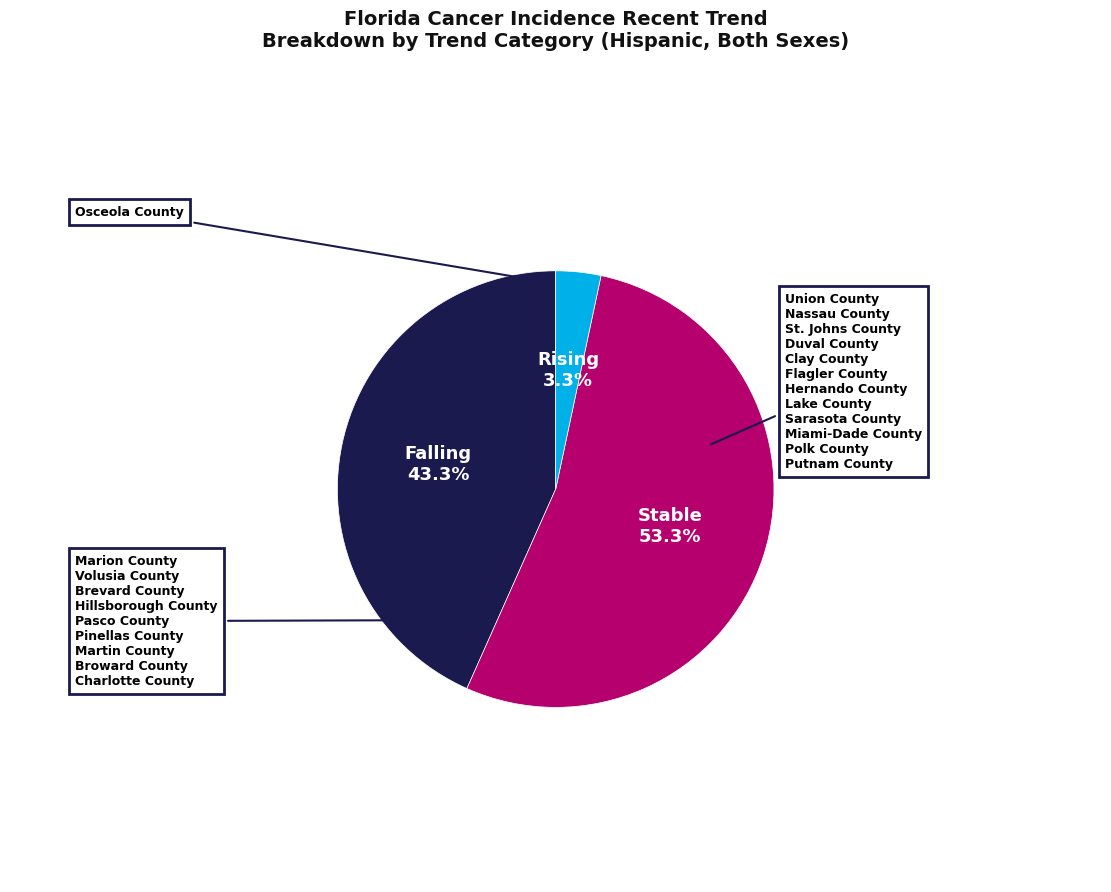

Is there any slice that represents more than half of the pie?

Yes